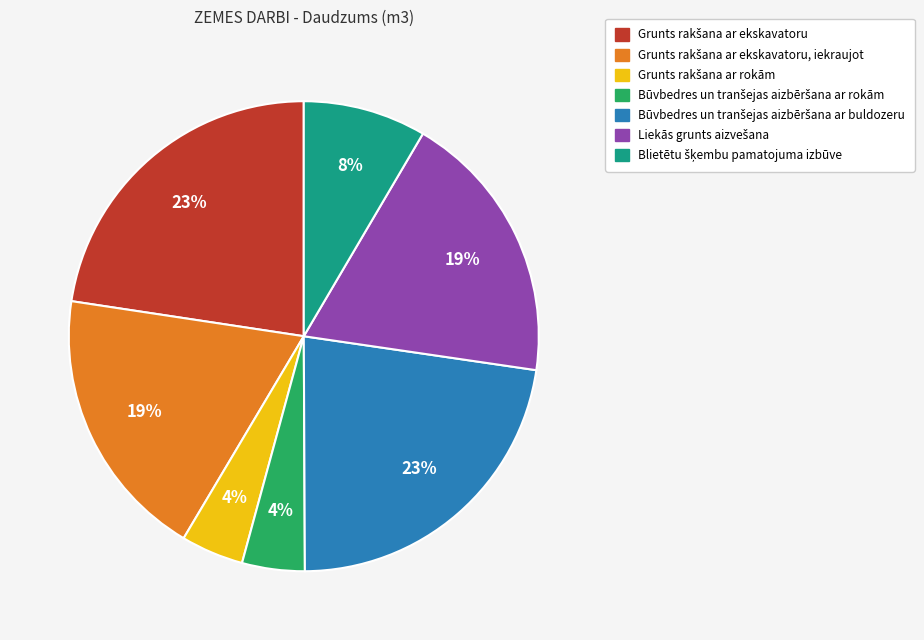

Does any single category account for the majority?

No